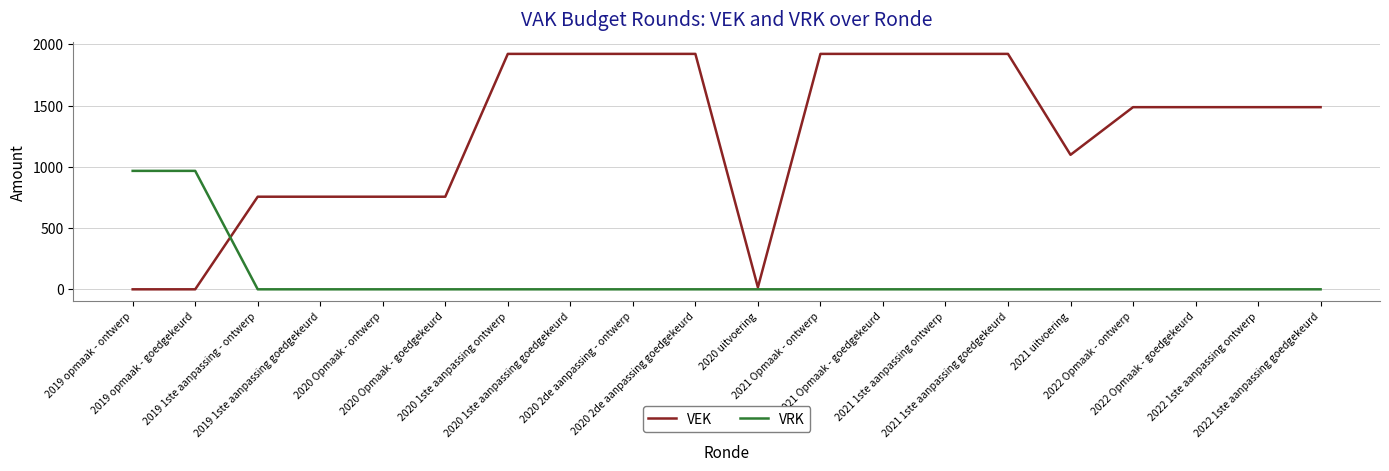

What is the approximate value of VEK at 2019 1ste aanpassing goedgekeurd, to the nearest 50?

750